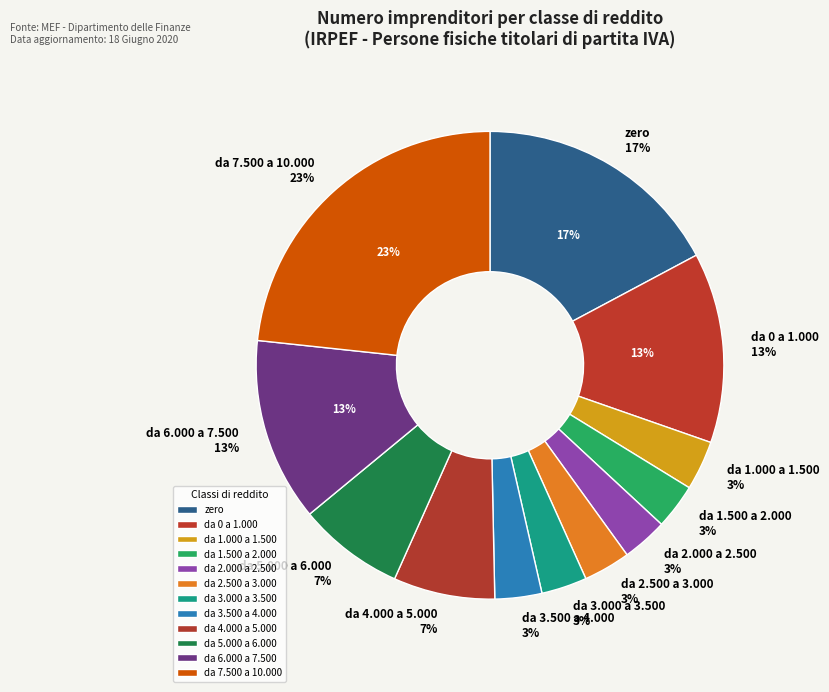

To the nearest percent, what is the combined percentage of da 0 a 1.000 and da 6.000 a 7.500?

26%